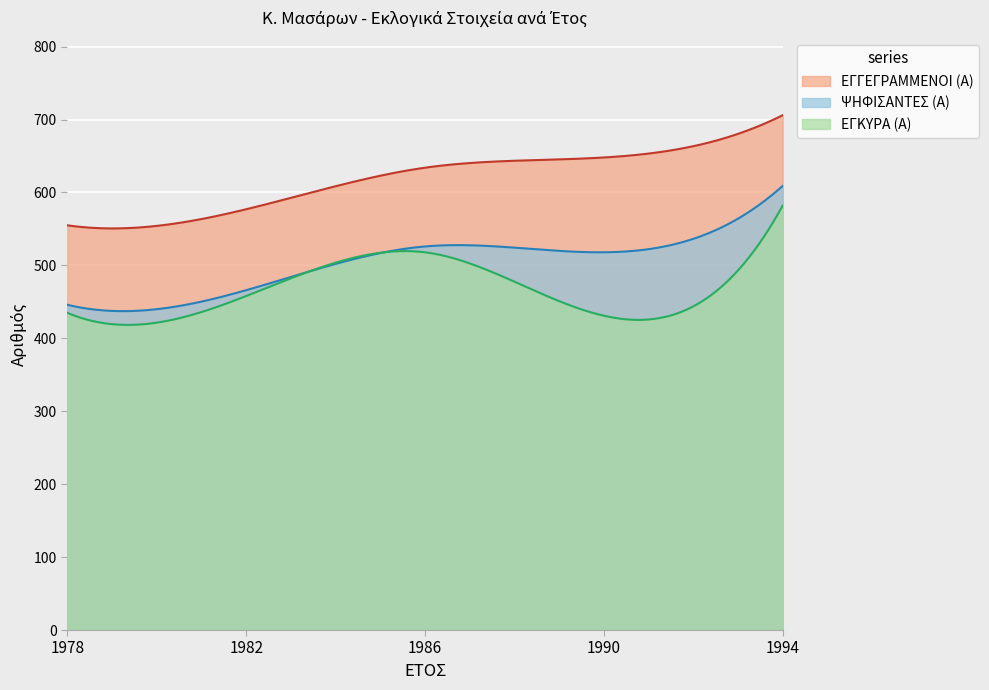

List the labels in order of ΨΗΦΙΣΑΝΤΕΣ (Α) value, smallest first.

1978, 1982, 1990, 1986, 1994